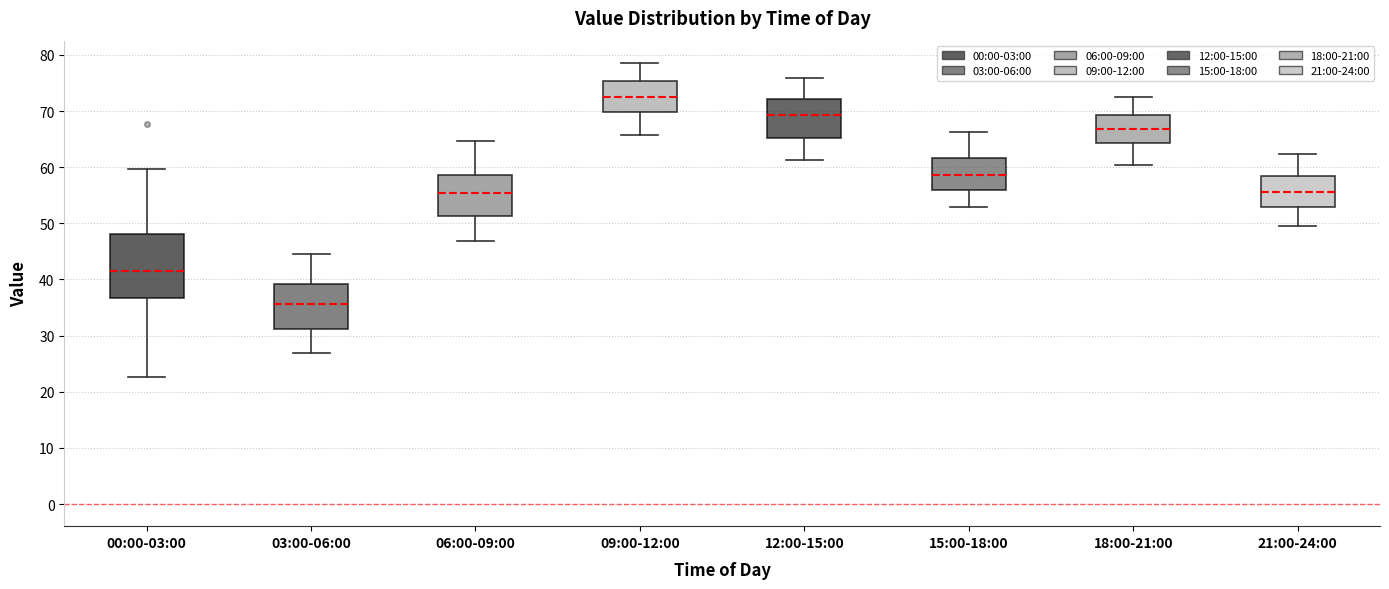

Where is the lower edge of the box for 18:00-21:00 on the y-axis? The values are not printed on the chart, so give them approximately, as read against the axis.

64